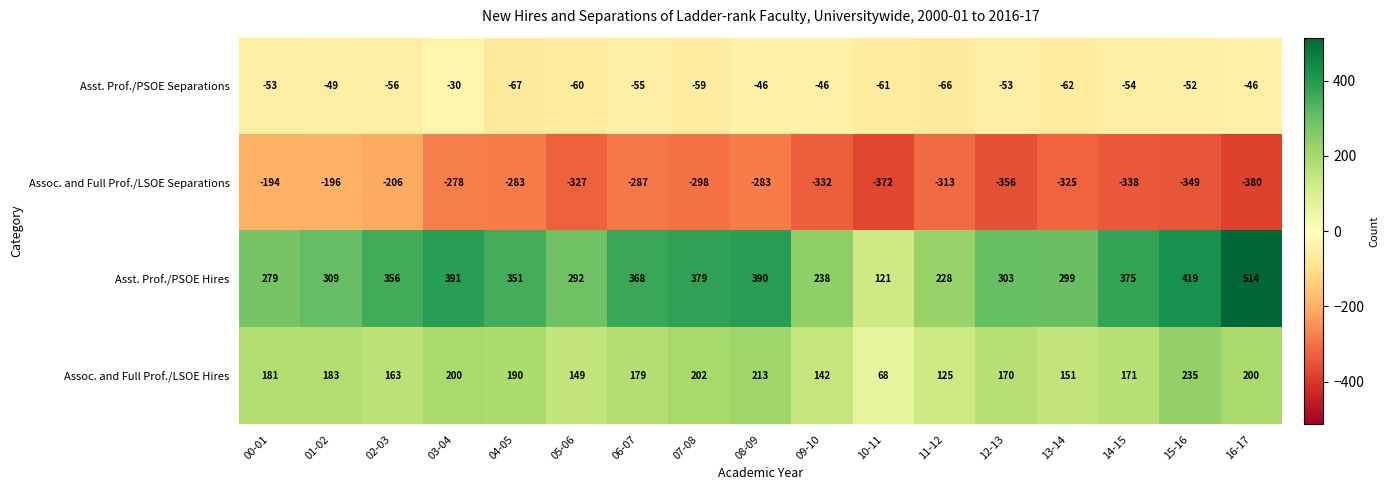

What is the difference between the highest and lowest values at 14-15?

713